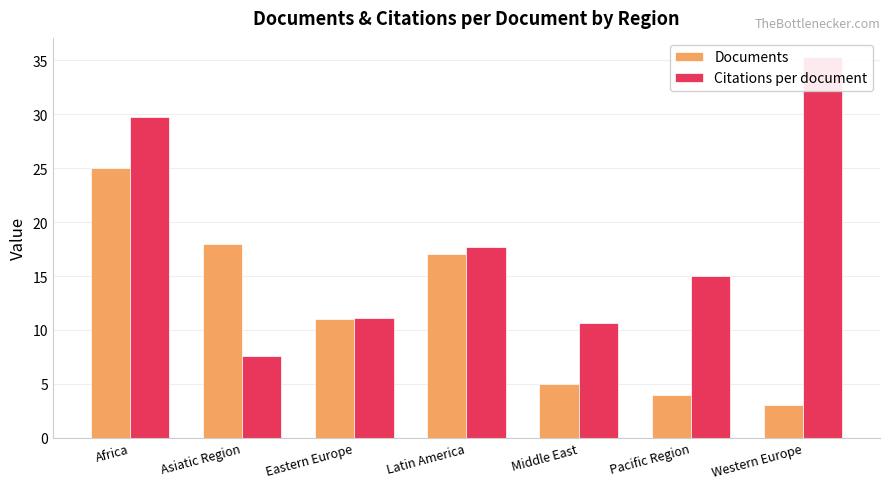

What is the sum of the Citations per document values at Eastern Europe and Africa?

40.8